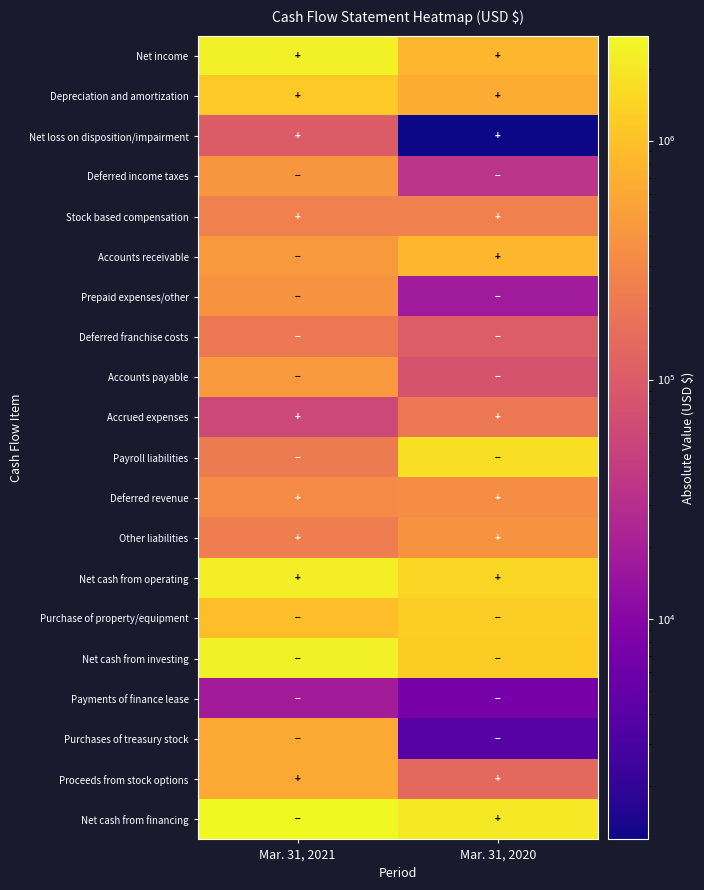

What is the spread (max minus min) of values at Mar. 31, 2021?

2725348